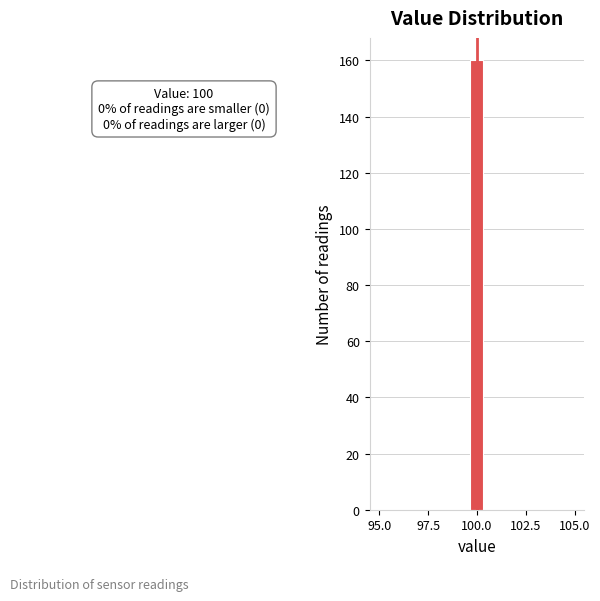

Read against the x-axis, roughly where is the centre of the tallest bar?

100.0